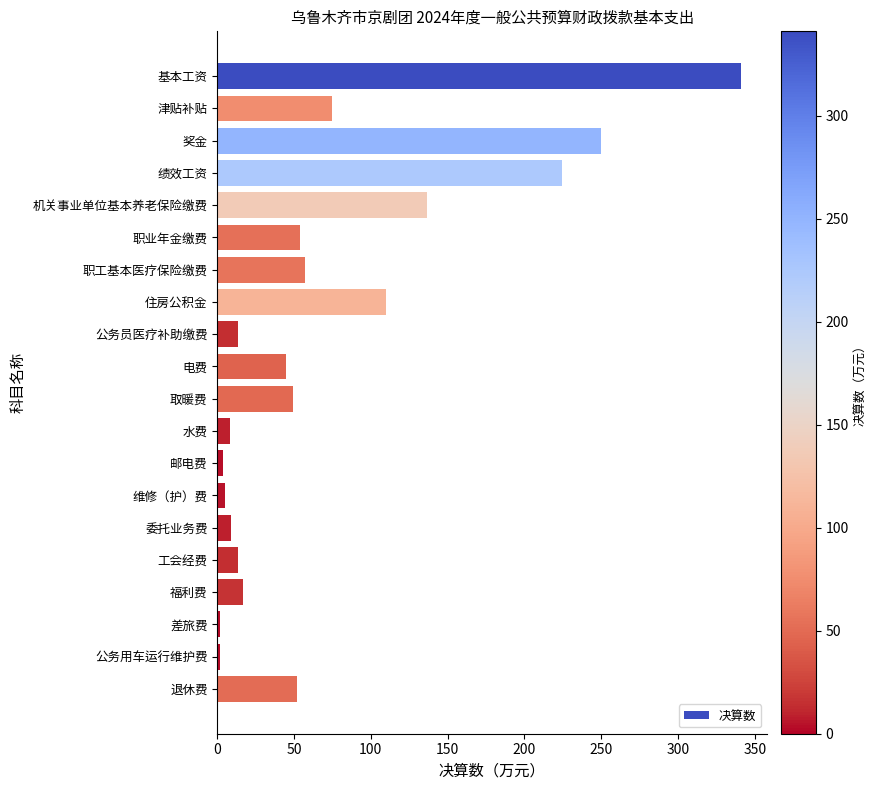

How many values are below 49?

10